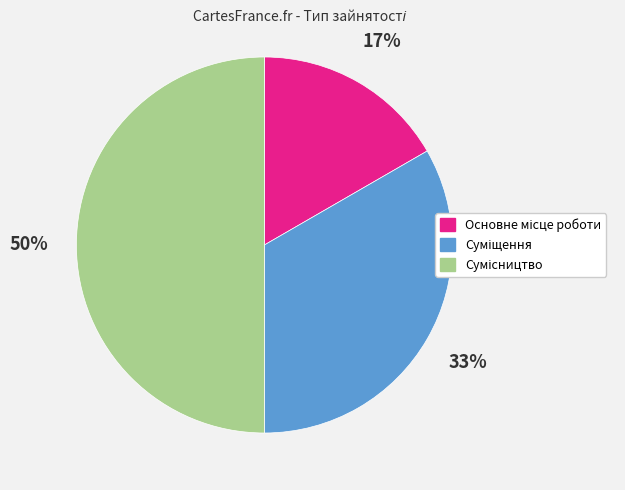

To the nearest percent, what is the difference between the largest and smallest slice percentages?

33%